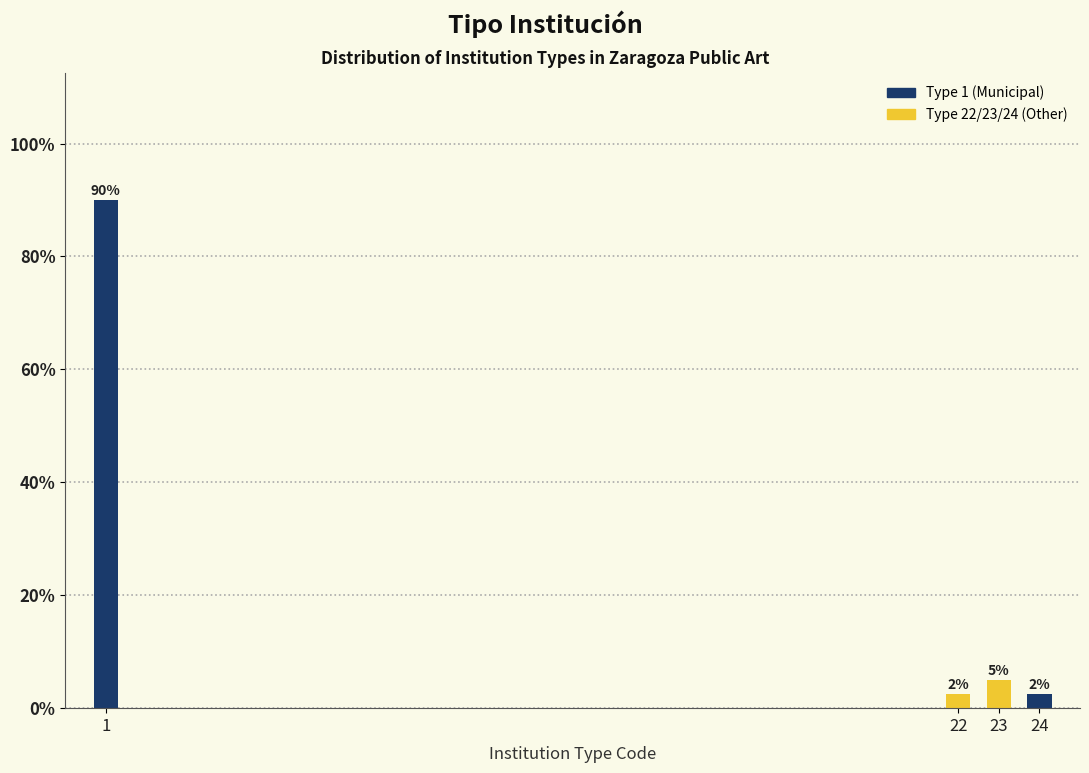

What is the value of the 1st bar from the left?

90.0